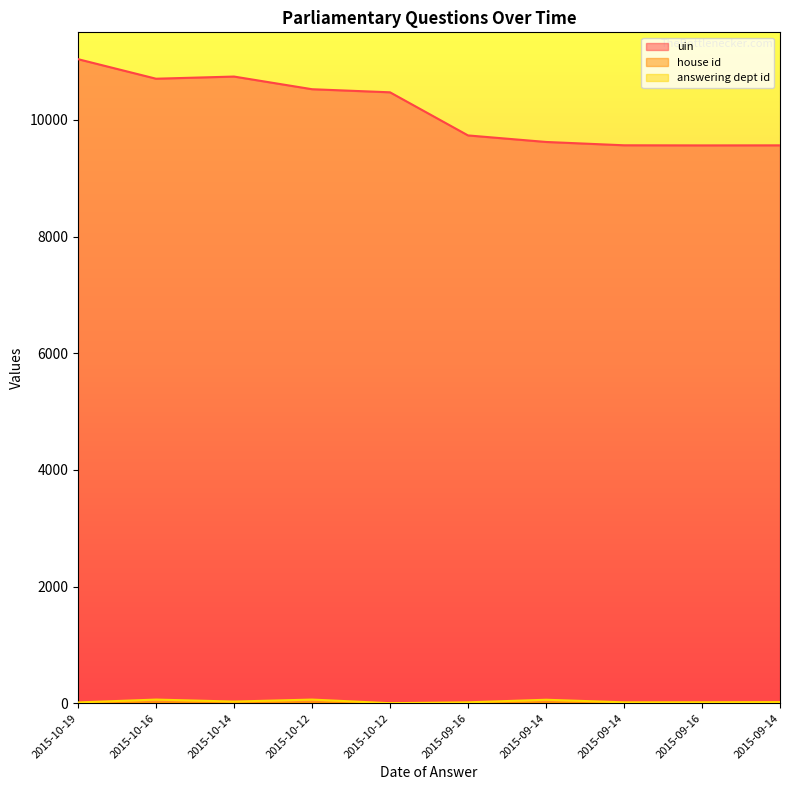

How many data points in answering dept id are less than 20?

5